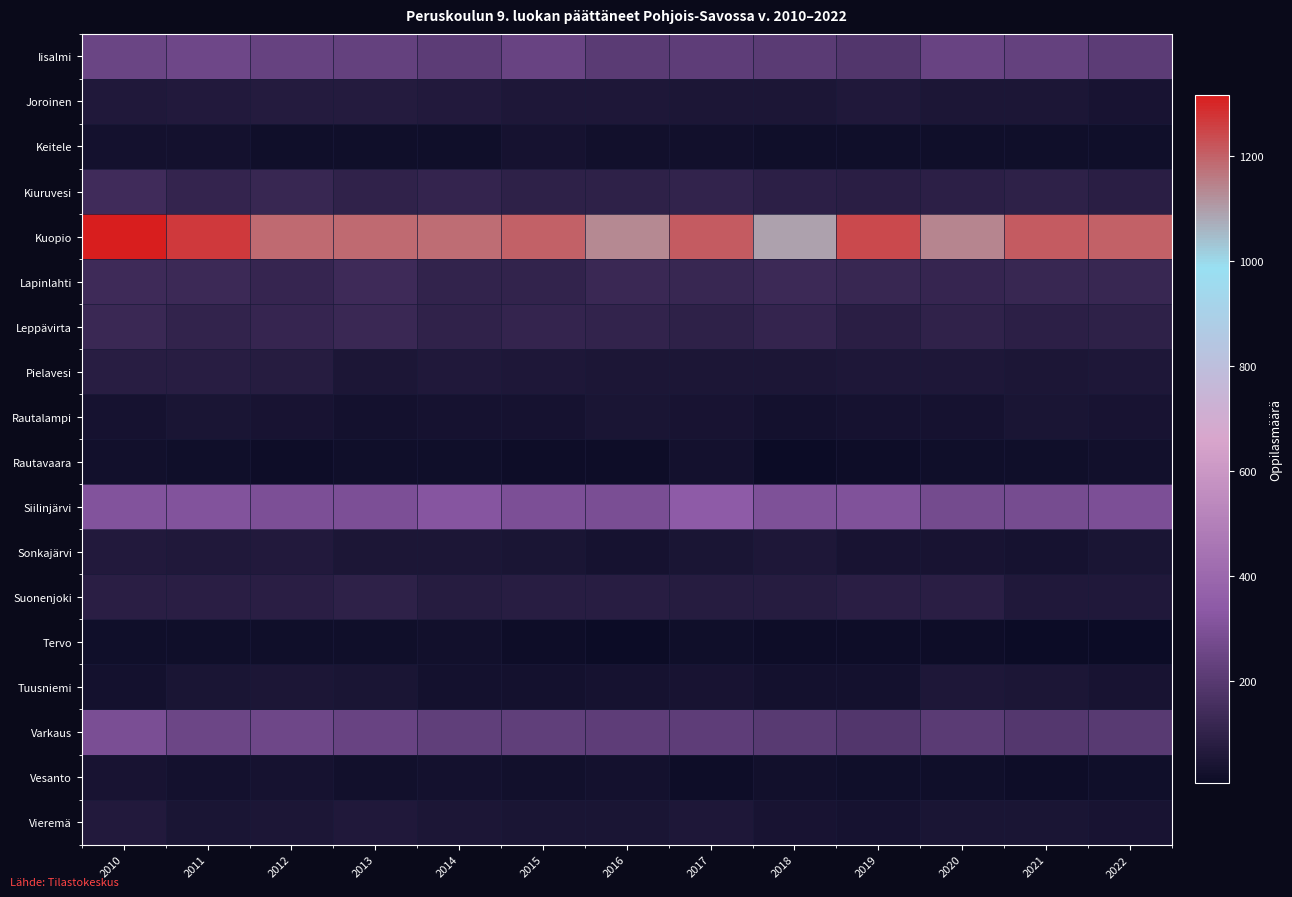

How many categories are shown in the chart?

13